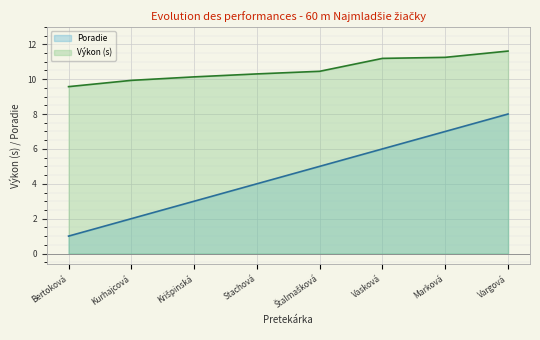

What is the smallest value displayed?

1.0